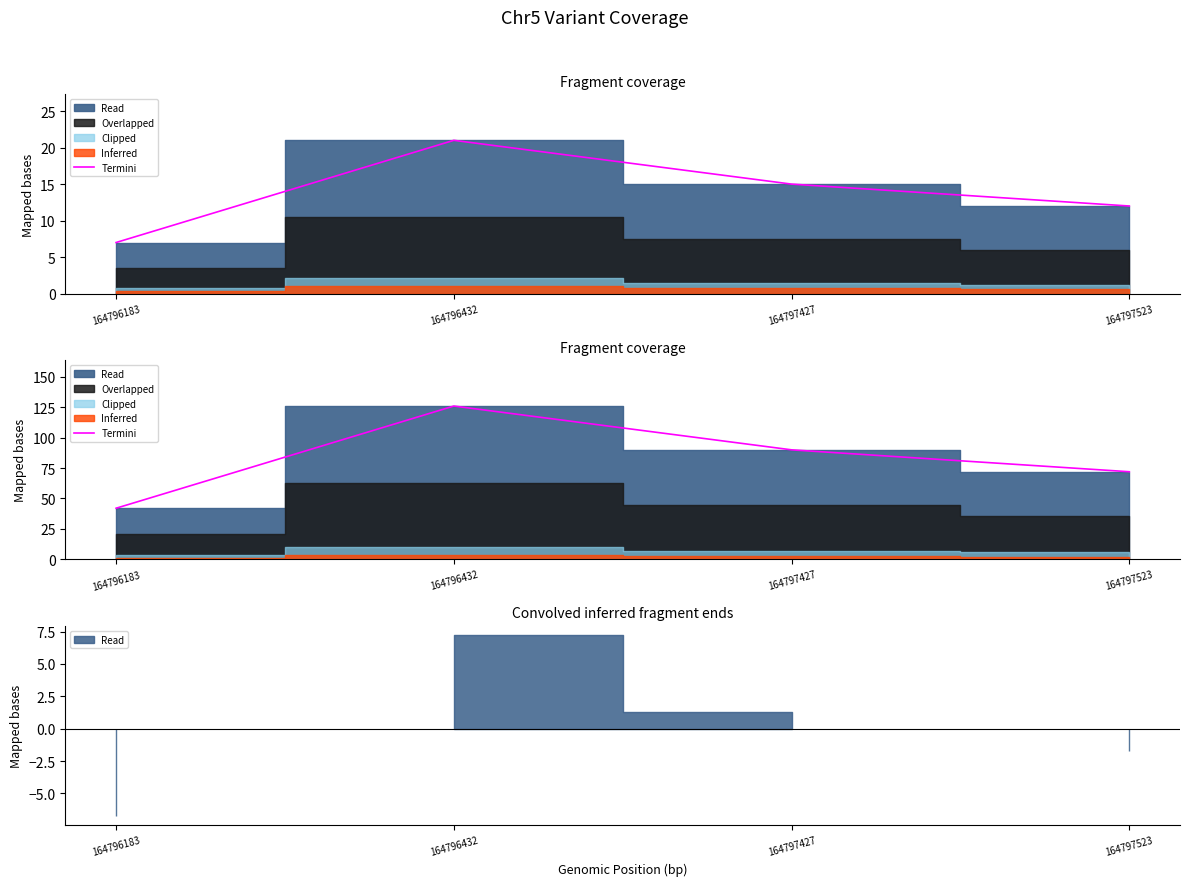

Does the chart display data point markers on the line(s)?

No